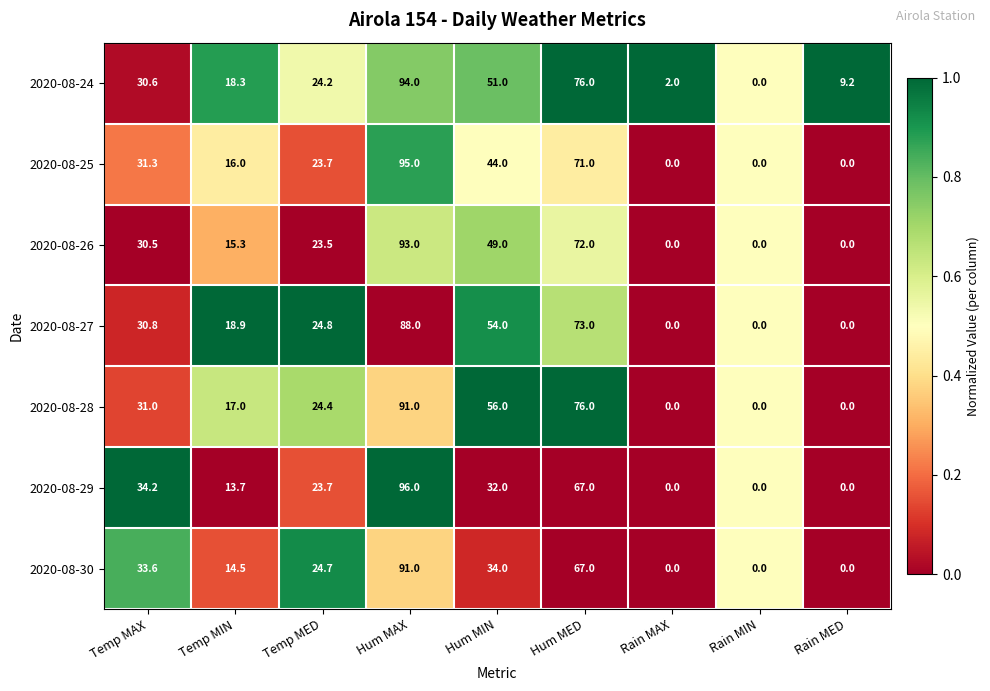

Which series has the largest range (max minus min)?

2020-08-29